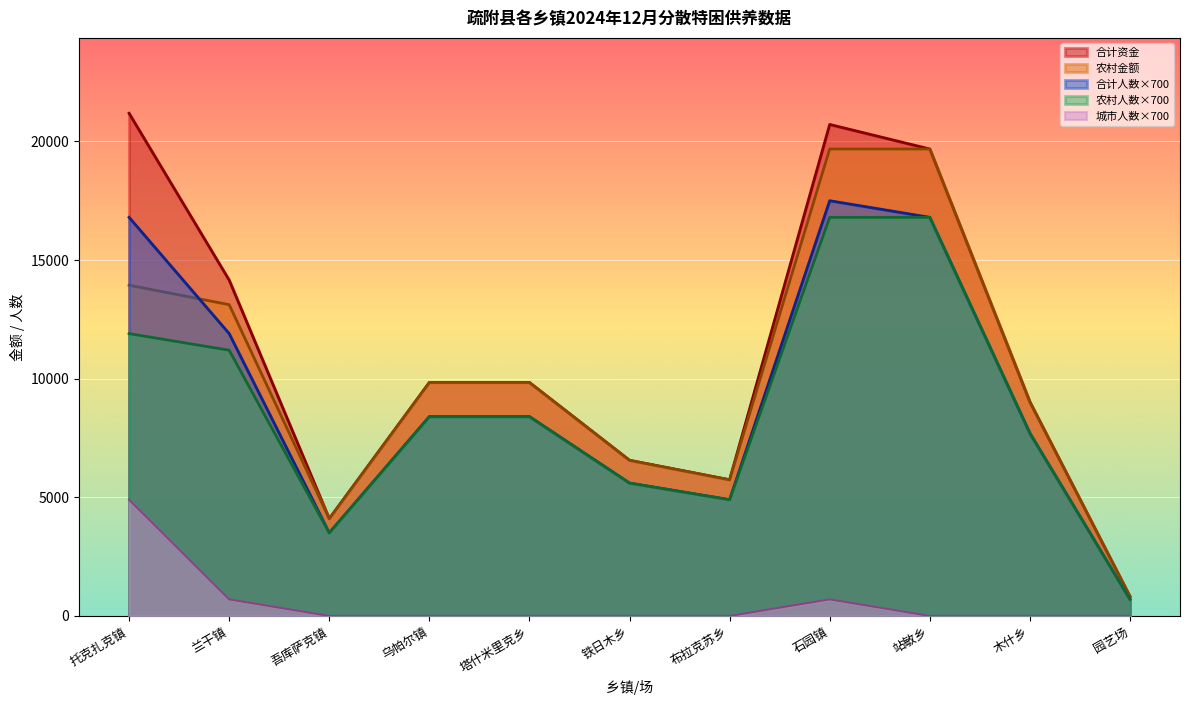

What is the label of the 1st point from the right?

园艺场